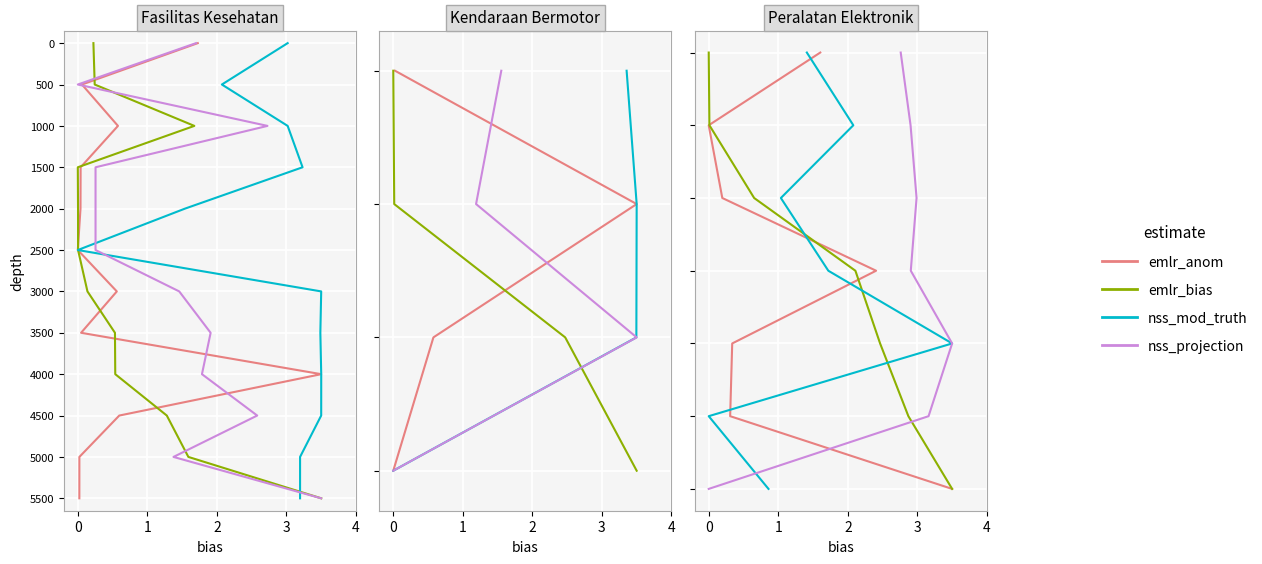

The Total Harga series shows 9 at 6. True or false?

False